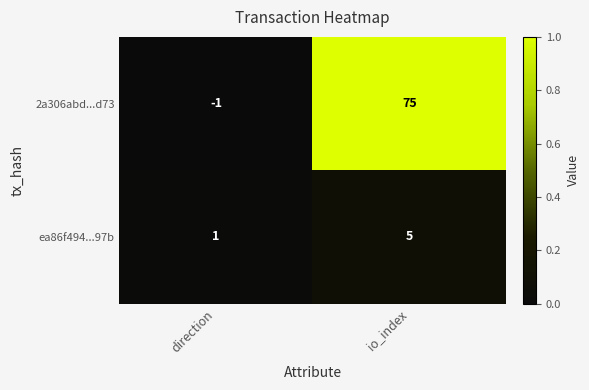

What is the sum of the 2a306abd...d73 values at direction and io_index?

74